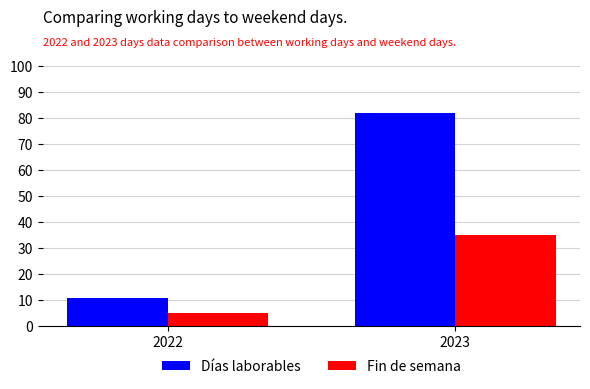

List the series in order of their peak value, highest first.

Días laborables, Fin de semana